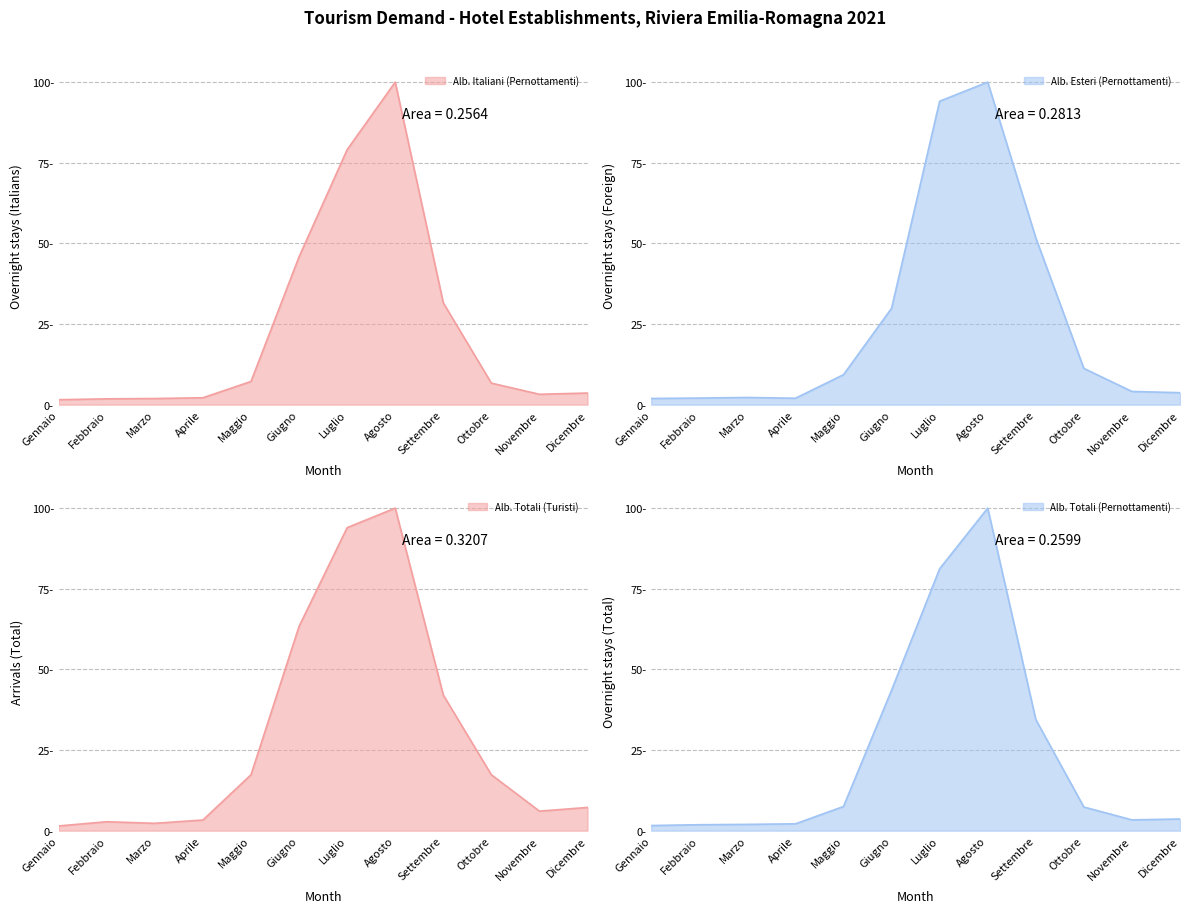

Which series has the largest range (max minus min)?

Alb. Totali (Turisti)